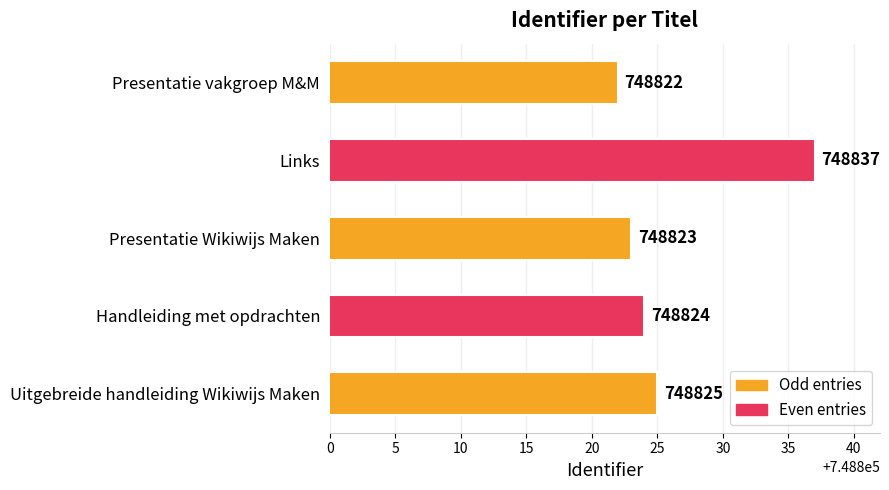

How many distinct data groups are displayed?

1